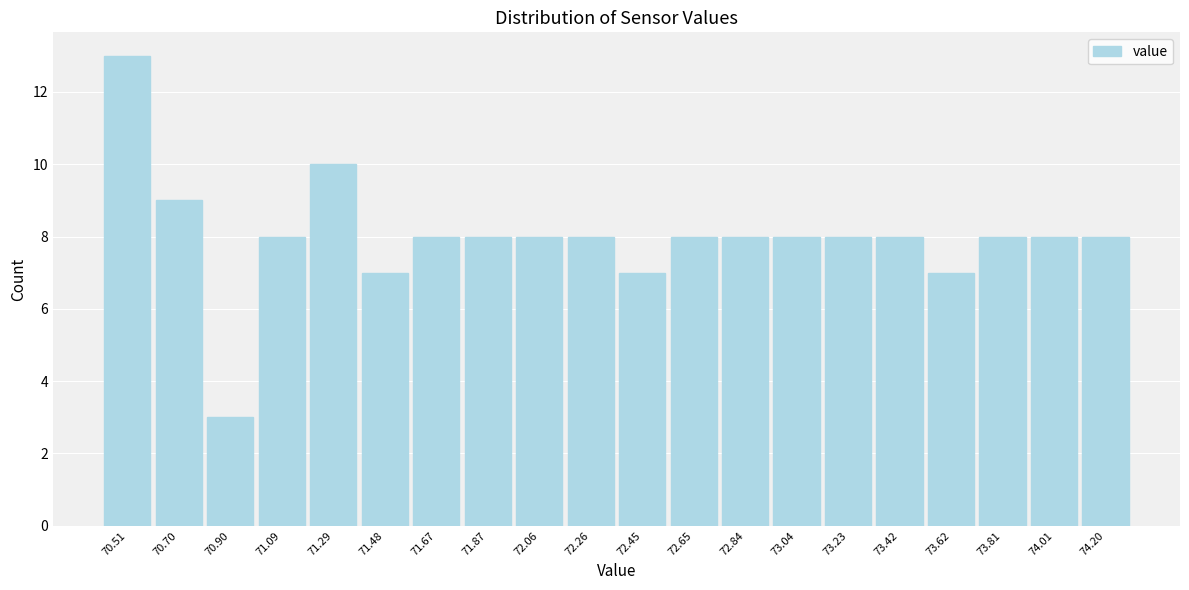

Reading left to right, list every bar in this chart as the range it spans on the x-axis followed by its height. Neither the bar edges nor the heights are printed on the chart, so give them approximately, as read against the axes.

70.42 to 70.60: 13
70.60 to 70.80: 9
70.80 to 71.00: 3
71.00 to 71.18: 8
71.18 to 71.38: 10
71.38 to 71.58: 7
71.58 to 71.78: 8
71.78 to 71.96: 8
71.96 to 72.16: 8
72.16 to 72.36: 8
72.36 to 72.54: 7
72.54 to 72.74: 8
72.74 to 72.94: 8
72.94 to 73.14: 8
73.14 to 73.32: 8
73.32 to 73.52: 8
73.52 to 73.72: 7
73.72 to 73.92: 8
73.92 to 74.10: 8
74.10 to 74.30: 8